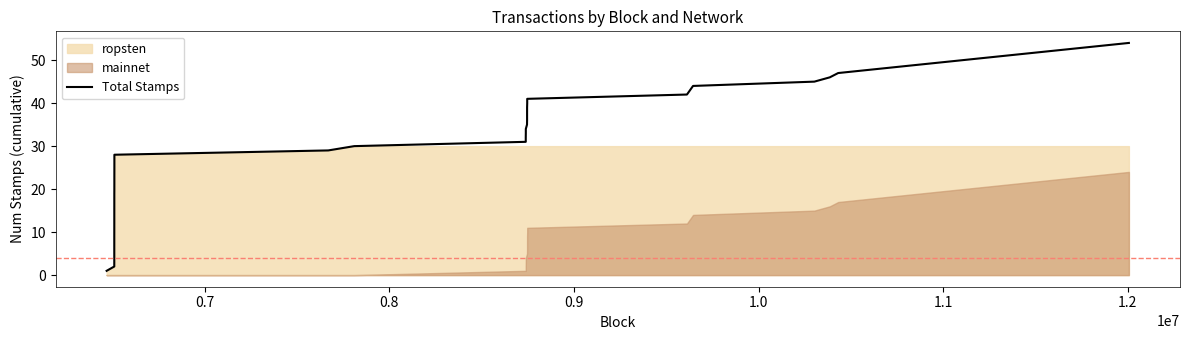

What is the value of the 26th point from the left?

34